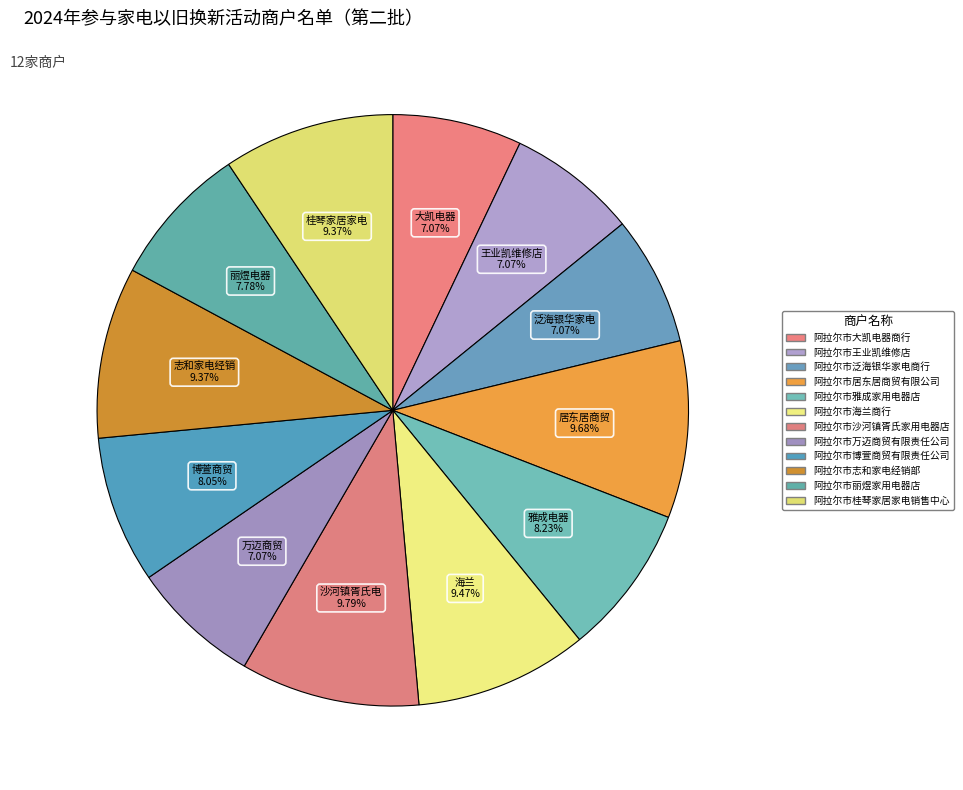

Does 阿拉尔市沙河镇胥氏家用电器店 represent more than half of the total?

No